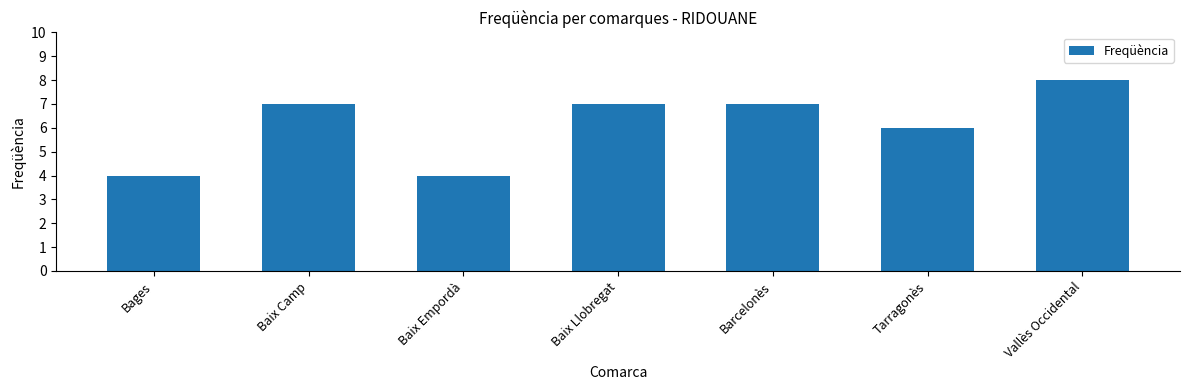

True or false: the data shows 4 at Tarragonès.

False